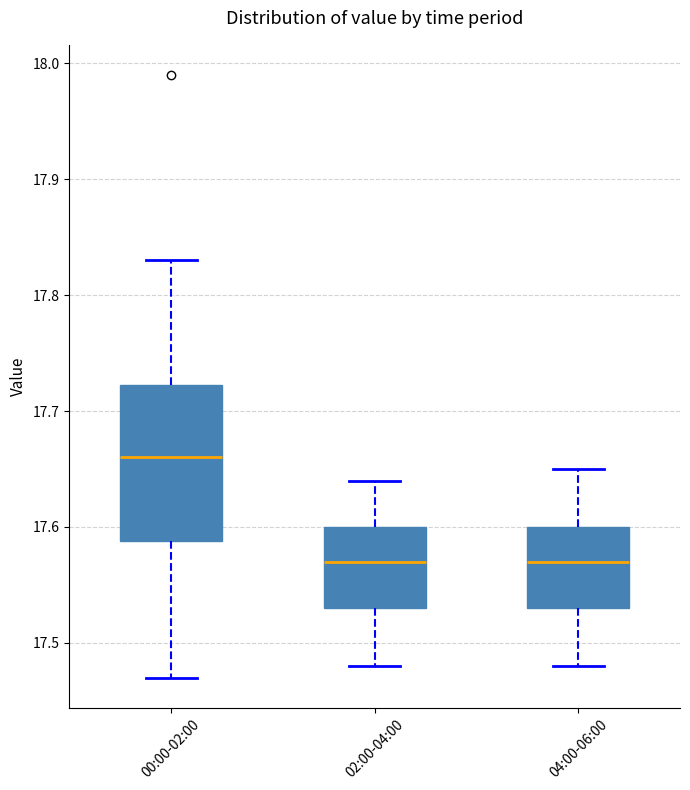

Reading left to right, read every box against the y-axis: the position of its median line, the range the box covers, and the ends of its whiskers. The values are not printed on the chart, so give them approximately, as read against the axis.

00:00-02:00: median 17.66, box 17.59 to 17.72, whiskers 17.47 to 17.83
02:00-04:00: median 17.57, box 17.53 to 17.60, whiskers 17.48 to 17.64
04:00-06:00: median 17.57, box 17.53 to 17.60, whiskers 17.48 to 17.65